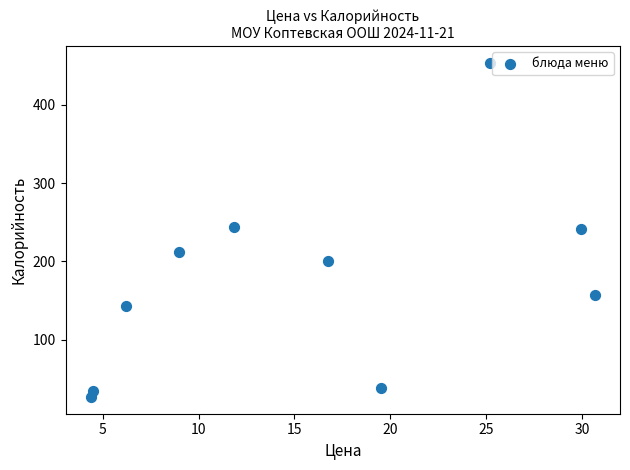

What is the average X value?

15.8